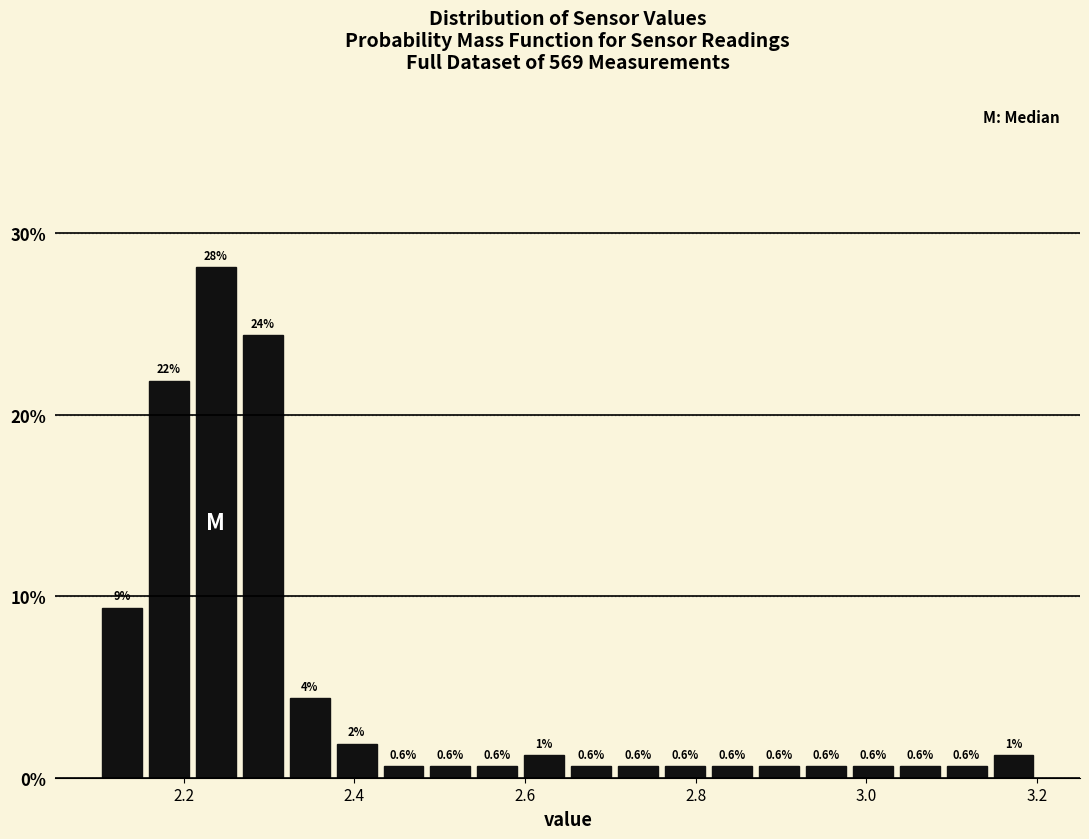

Around what value on the x-axis is the tallest bar? Give the approximate position of its centre, as read against the axis.

2.24